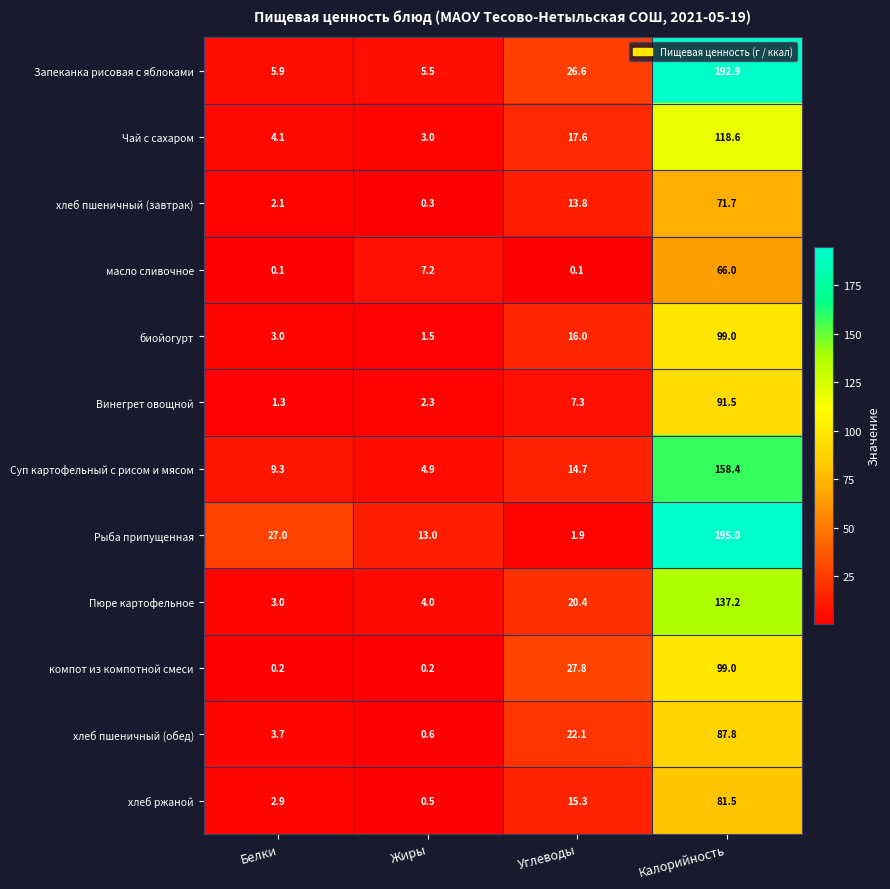

What is the lowest value of the хлеб пшеничный (обед) series?

0.6